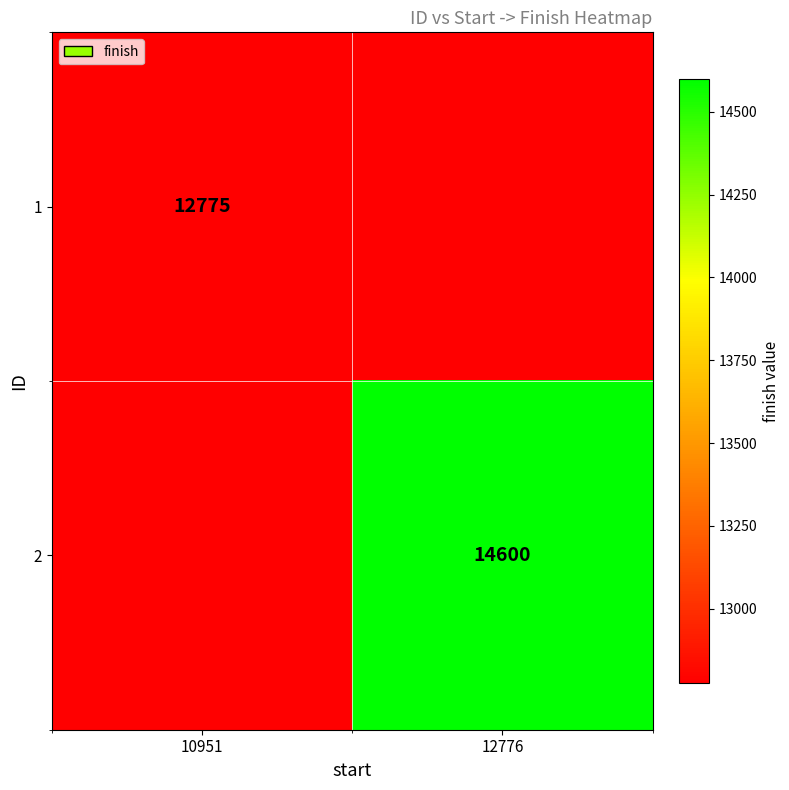

Is it true that 2 equals 4336 at 12776?

False